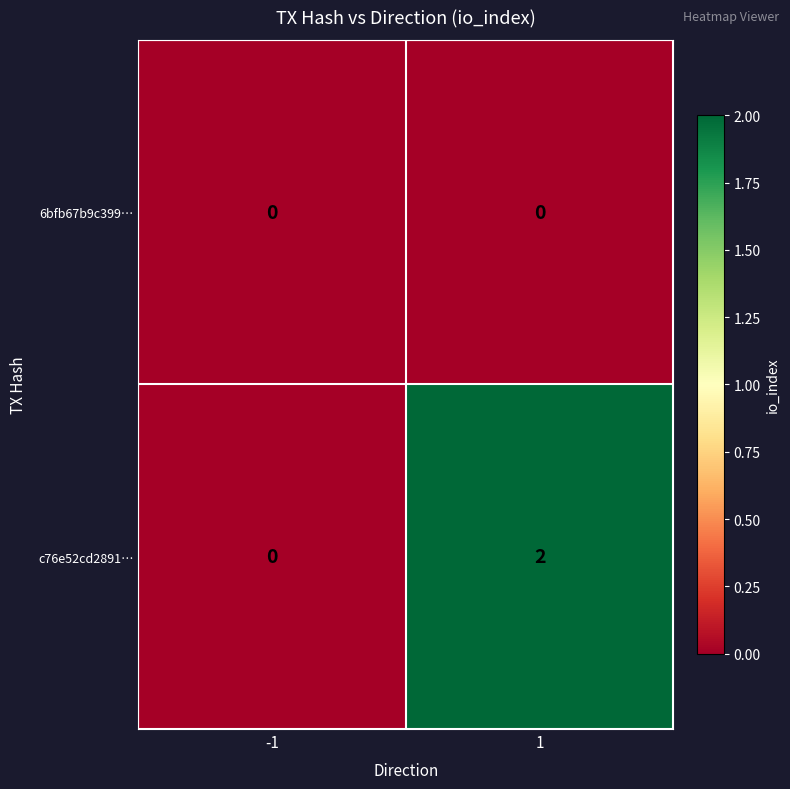

How many series are shown in this chart?

2